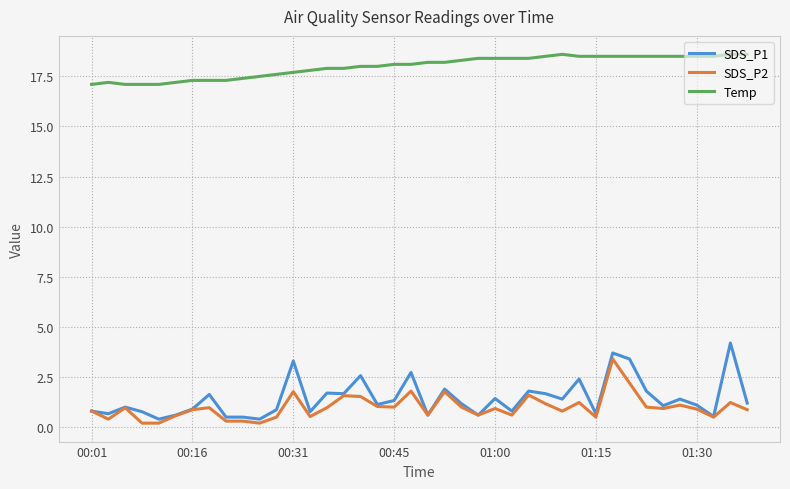

How many lines are shown in the chart?

3